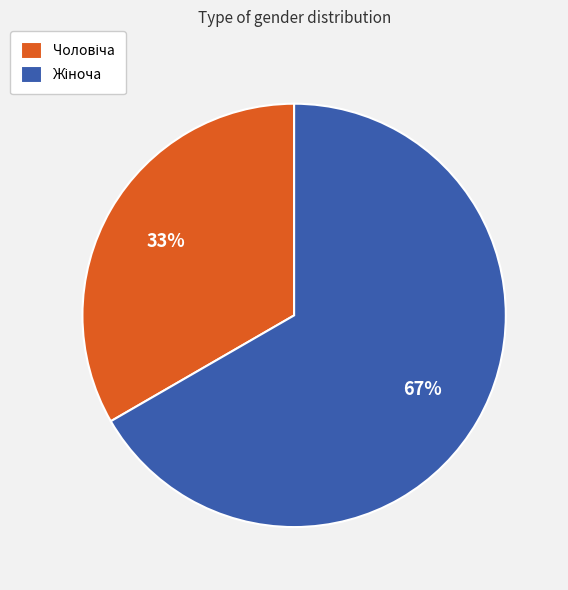

Is there any slice that represents more than half of the pie?

Yes